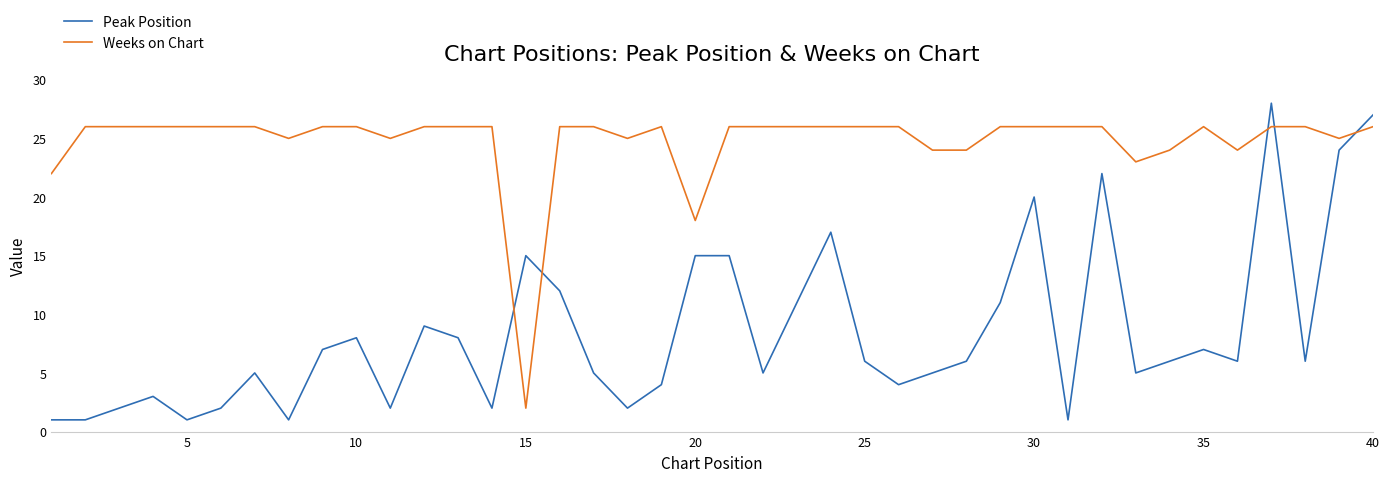

After their last crossing, which series has the higher values: Peak Position or Weeks on Chart?

Peak Position